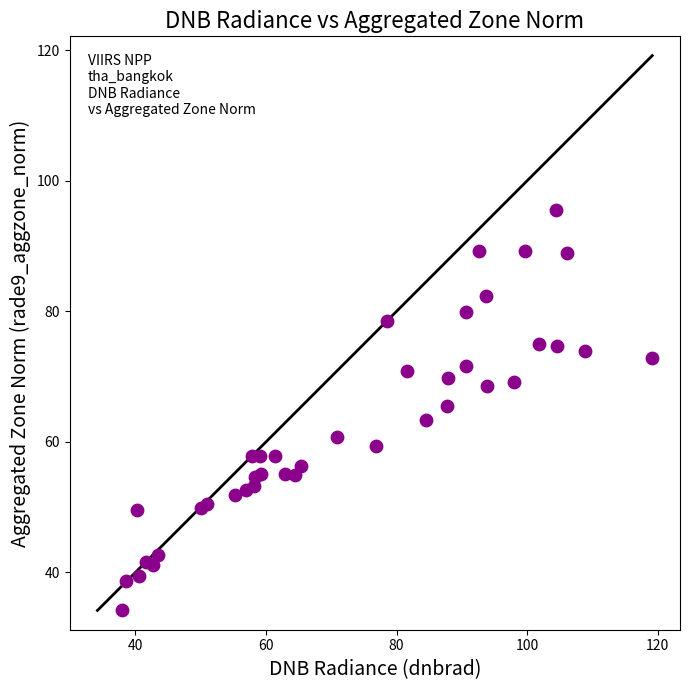

What is the range of X values (max minus min)?

81.2